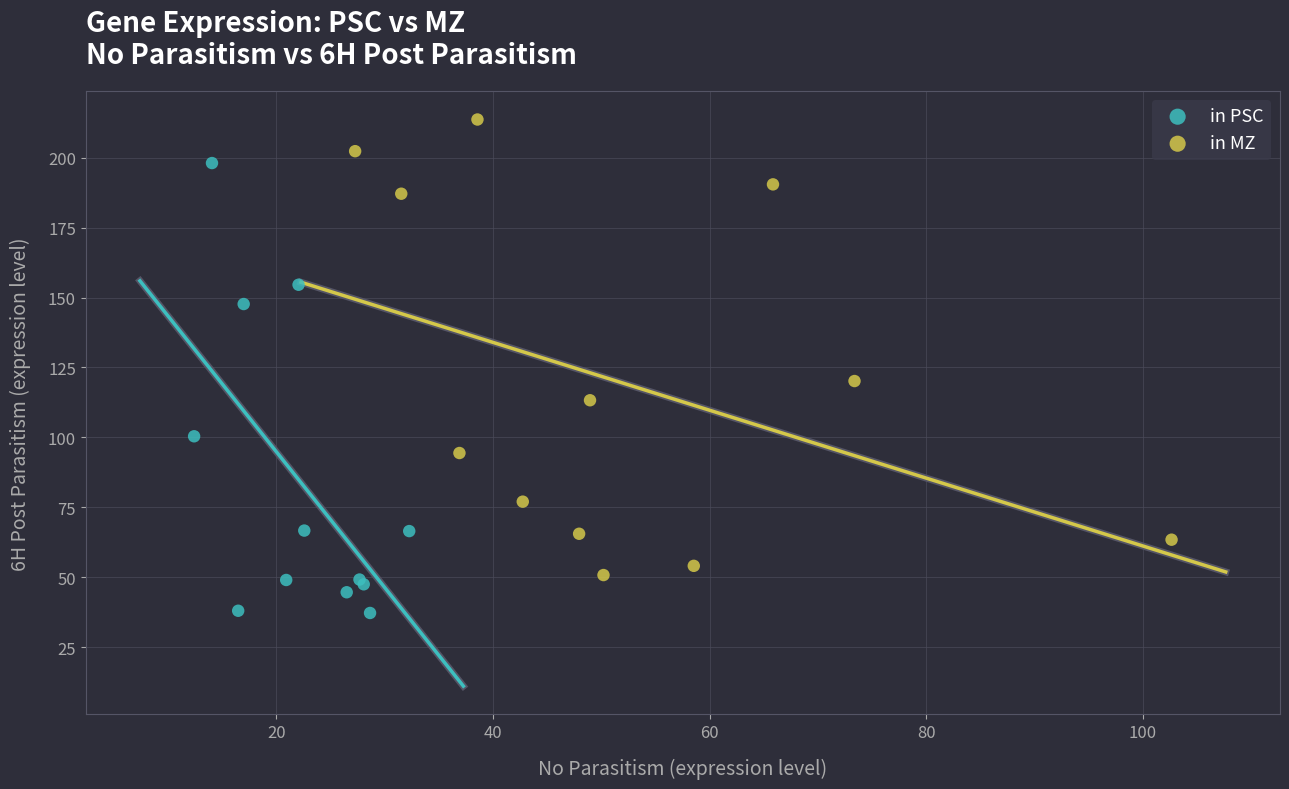

Which series contains the lowest Y value?

in PSC